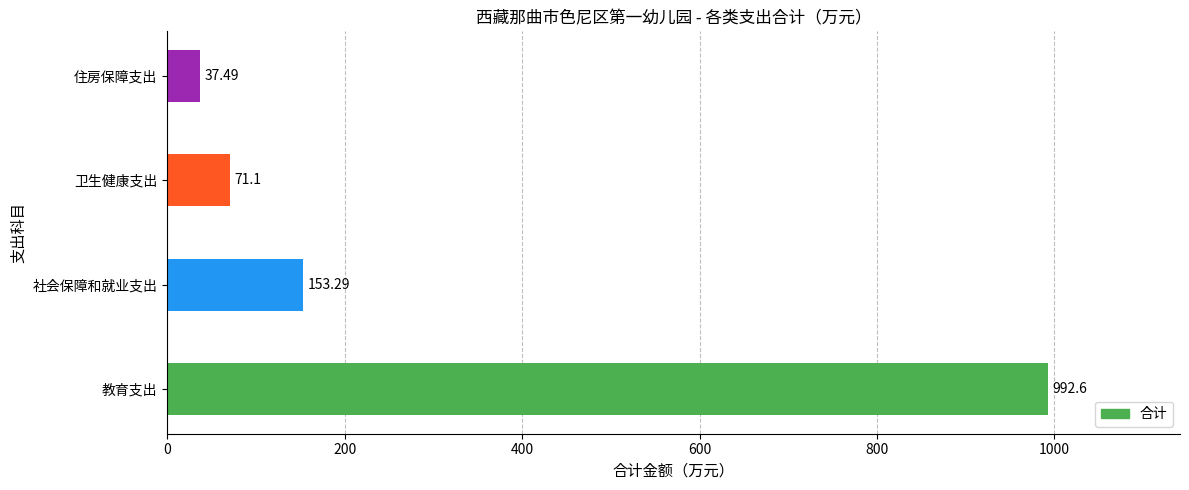

Where is the data nearest to the value 515?

社会保障和就业支出